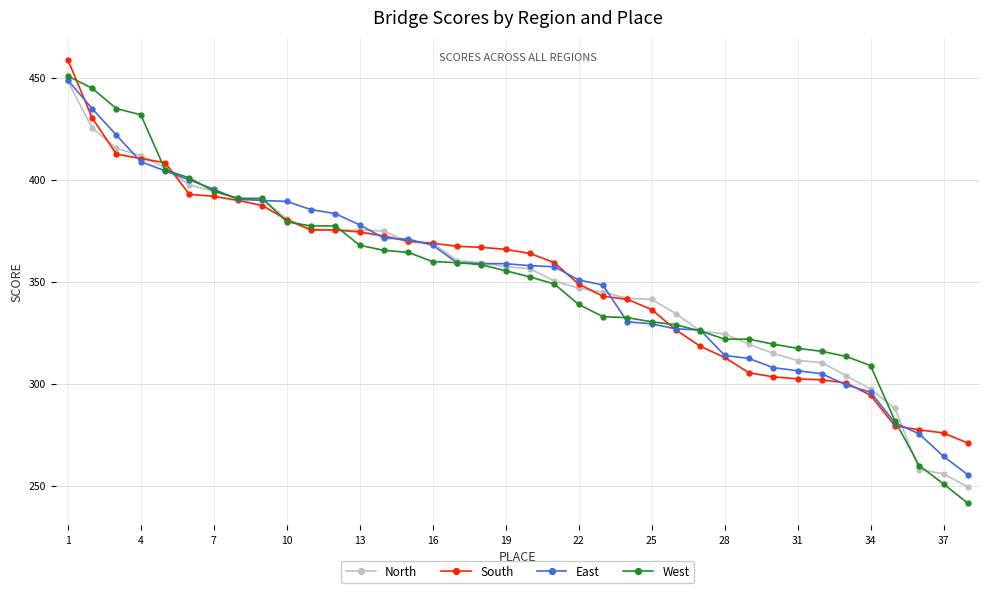

Which series has the widest spread of values?

West